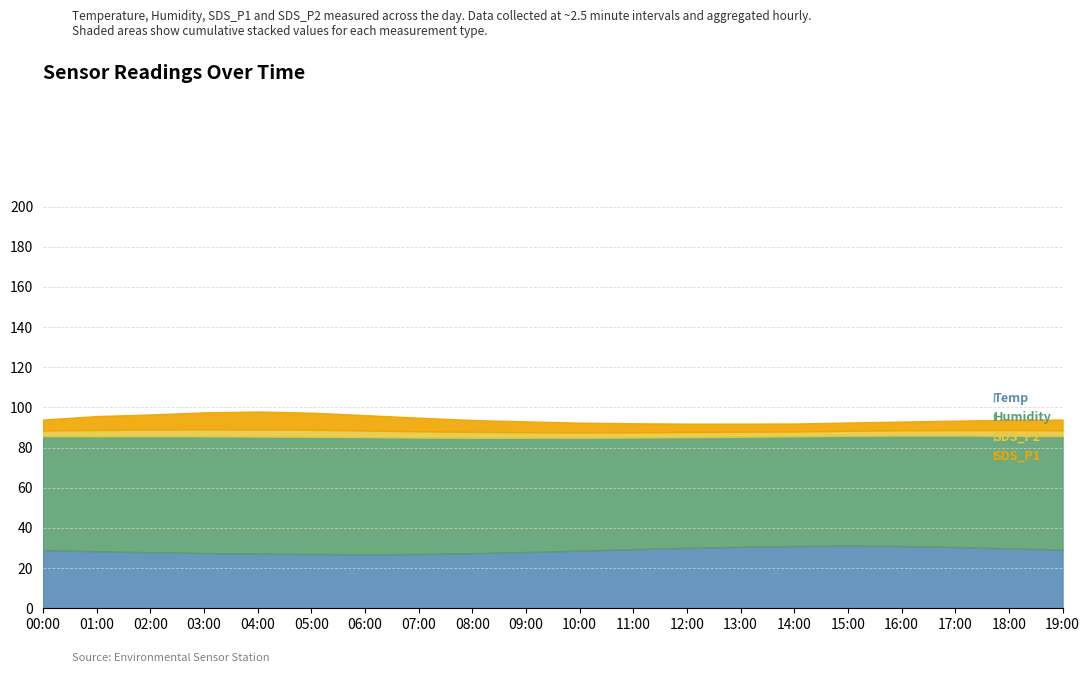

Rank the series at 18:00 from lowest to highest value.

SDS_P2, SDS_P1, Temp, Humidity